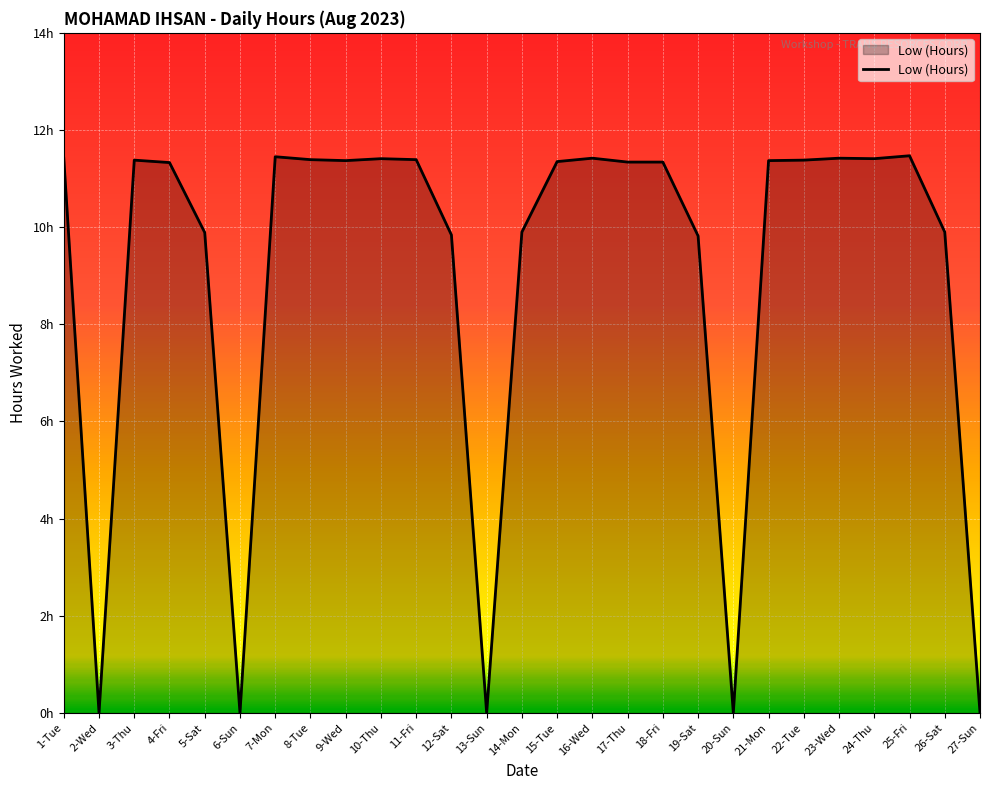

Rank the categories by value from highest to lowest.

25-Fri, 7-Mon, 1-Tue, 16-Wed, 23-Wed, 10-Thu, 24-Thu, 8-Tue, 11-Fri, 3-Thu, 22-Tue, 9-Wed, 21-Mon, 15-Tue, 17-Thu, 18-Fri, 4-Fri, 14-Mon, 26-Sat, 5-Sat, 12-Sat, 19-Sat, 2-Wed, 6-Sun, 13-Sun, 20-Sun, 27-Sun